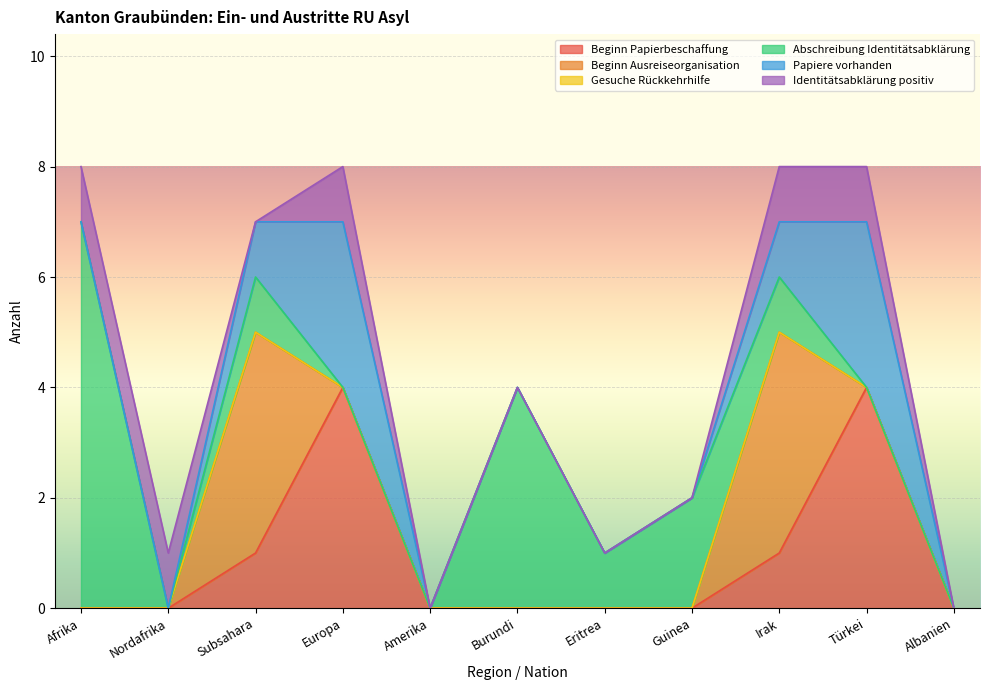

How many interior local peaks does the Papiere vorhanden series have?

2